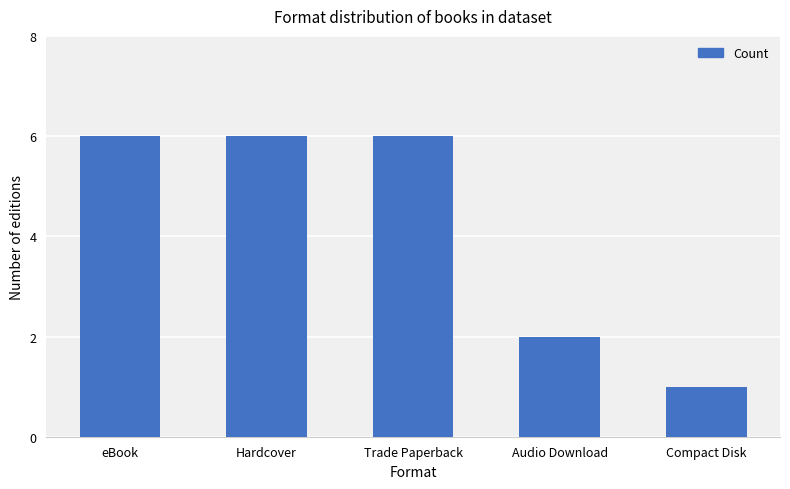

Reading right to left, list all the values displayed in this chart.

1	2	6	6	6